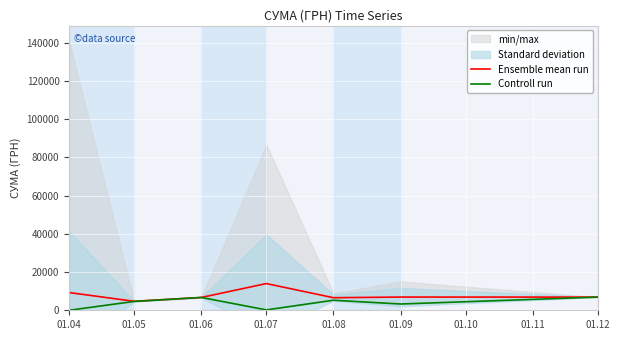

The value of Ensemble mean run at 01.06 is 6700.0. True or false?

True